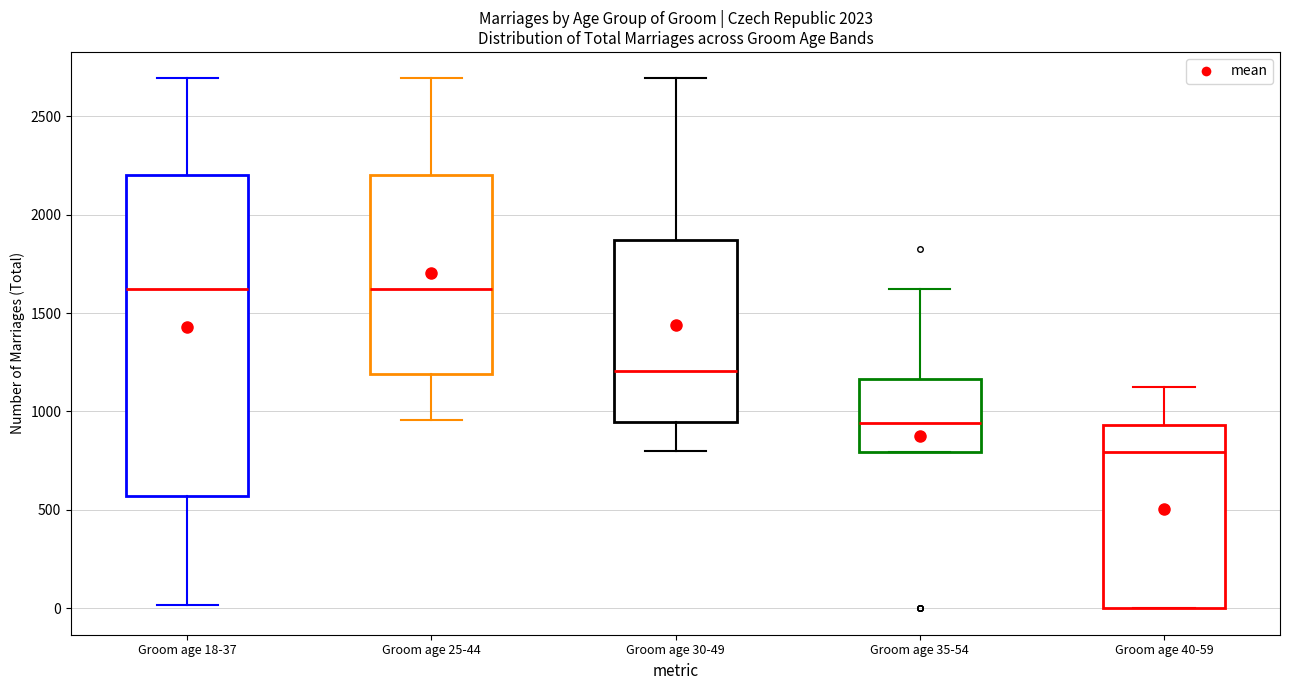

Which box is the tallest, from its lower edge to its upper edge?

Groom age 18-37